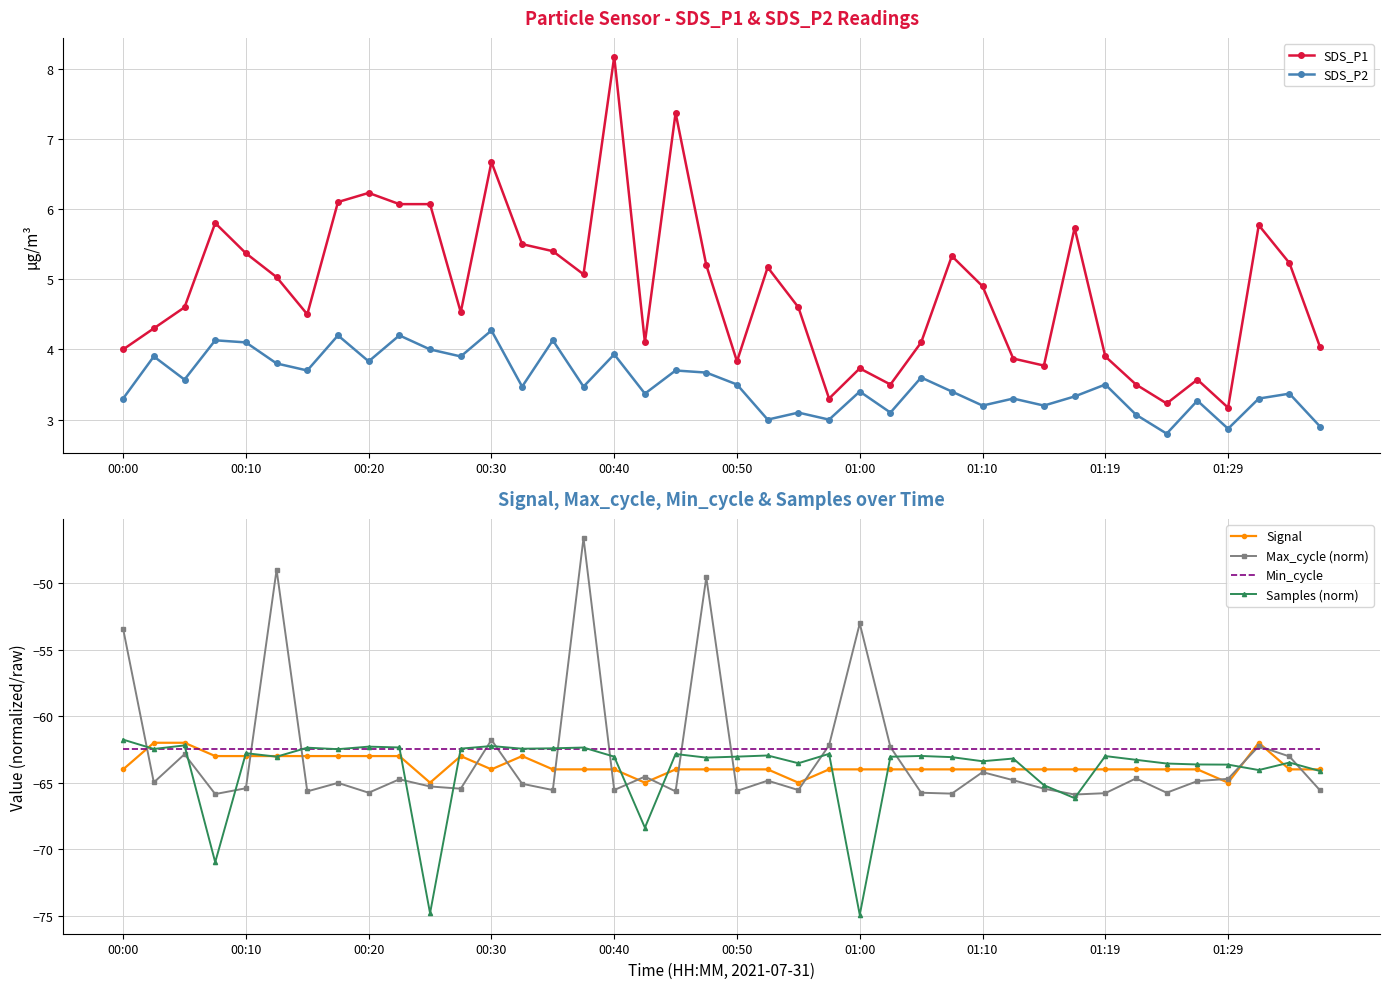

Is it true that Samples (norm) equals -98.2 at 00:40?

False